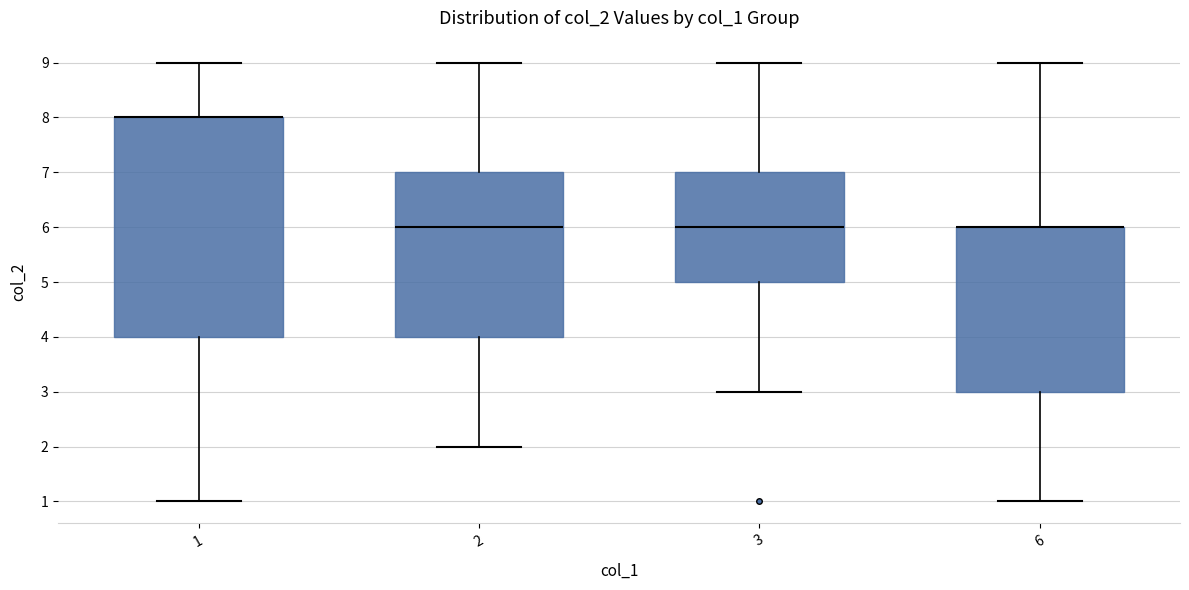

Reading left to right, transcribe this box plot: for each box, give where its median line is, the range the box spans, and where its two whiskers end, as read against the y-axis. The values are not printed on the chart, so give them approximately, as read against the axis.

1: median 8 (drawn on the box's upper edge), box 4 to 8, whiskers 1 to 9
2: median 6, box 4 to 7, whiskers 2 to 9
3: median 6, box 5 to 7, whiskers 3 to 9
6: median 6 (drawn on the box's upper edge), box 3 to 6, whiskers 1 to 9